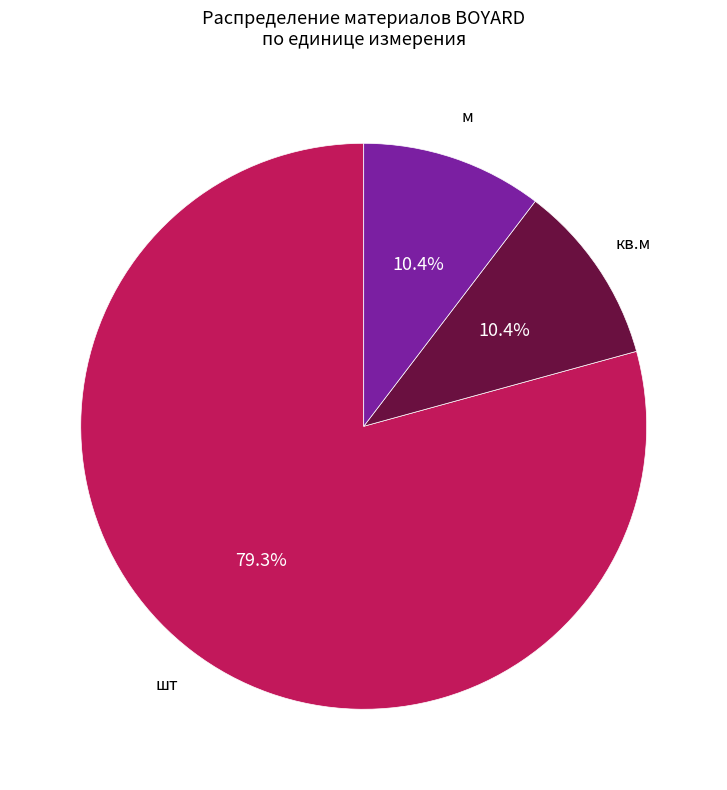

How many segments does this pie chart have?

3